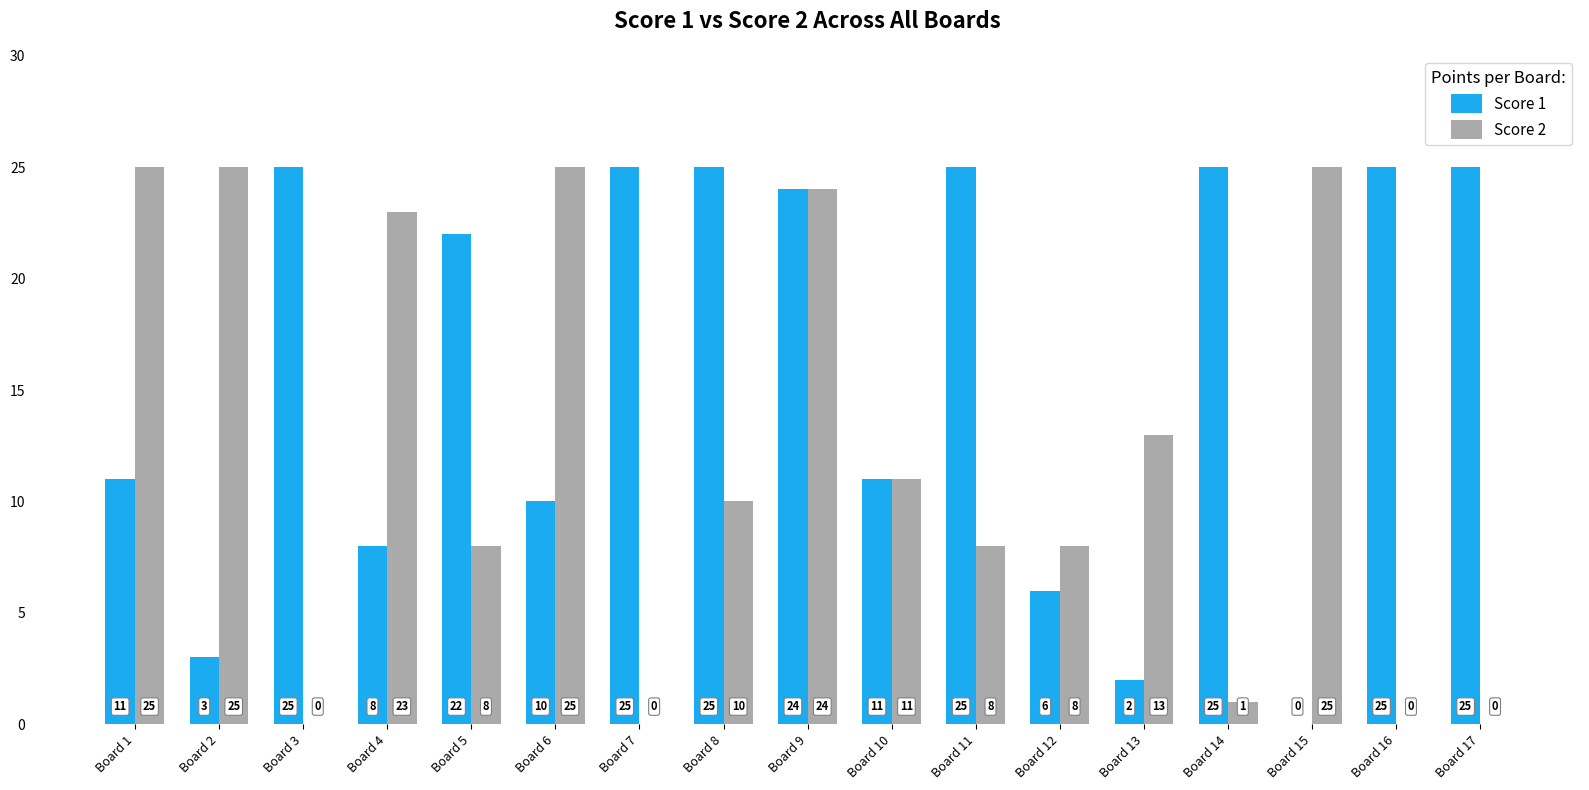

What is the total value across all series at Board 8?

35